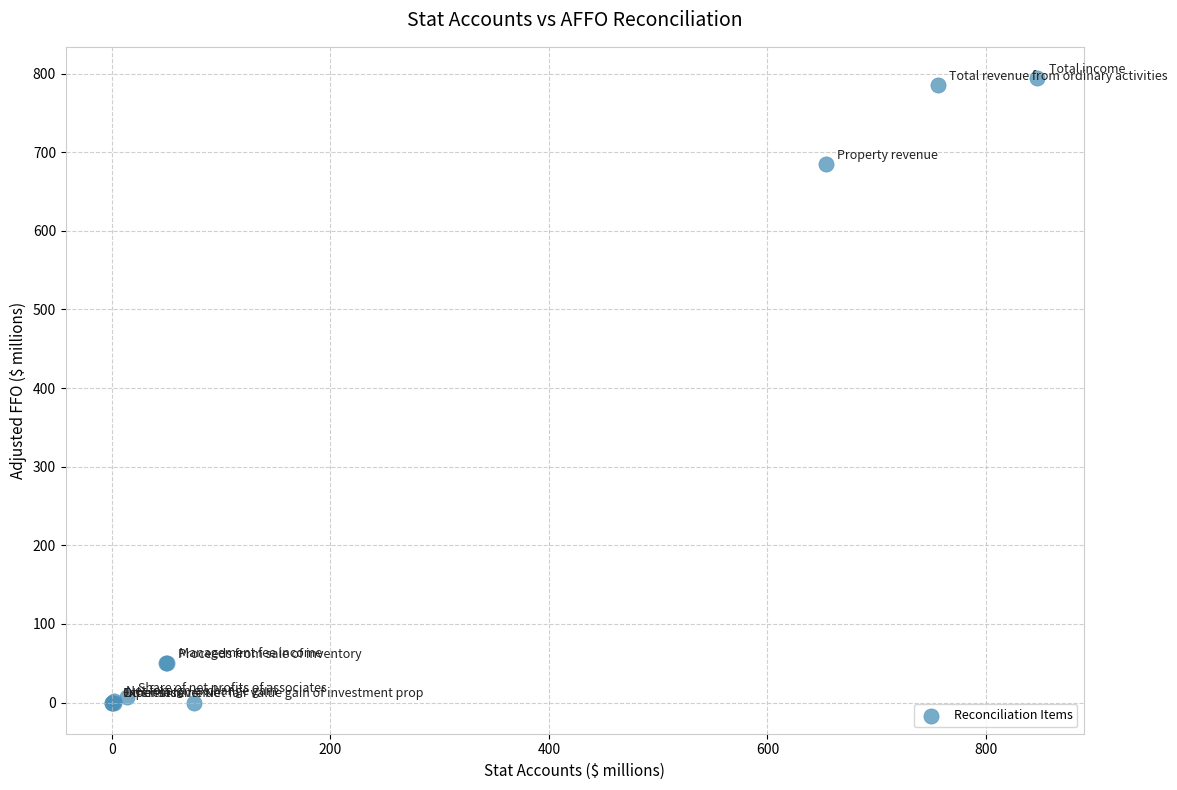

What Y value in the scatter plot is closest to 397?

684.7